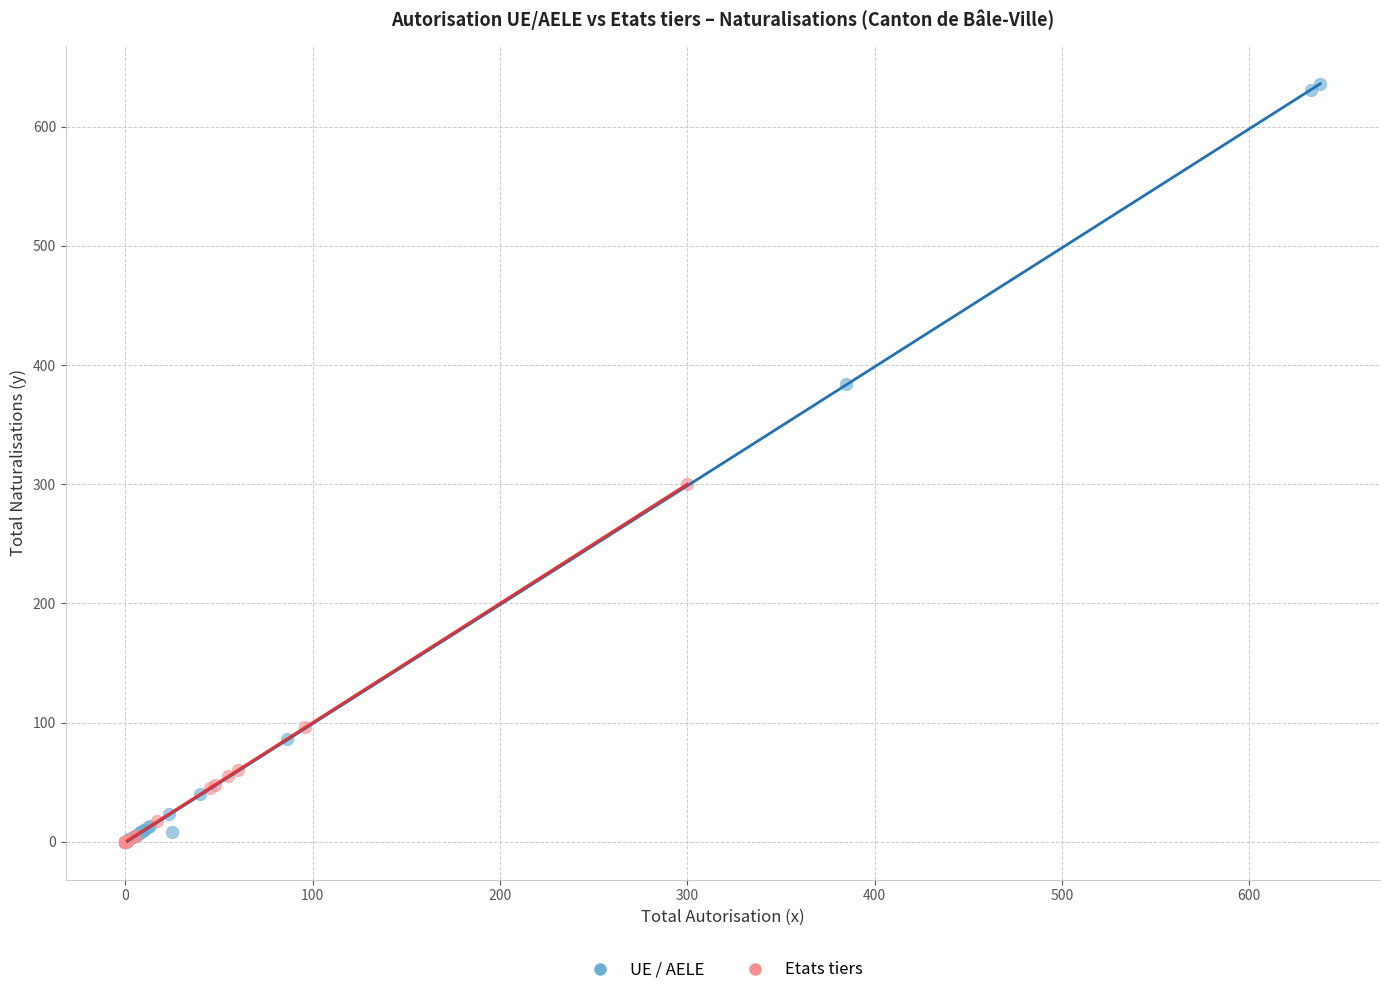

Which series has the widest spread of Y values?

UE / AELE